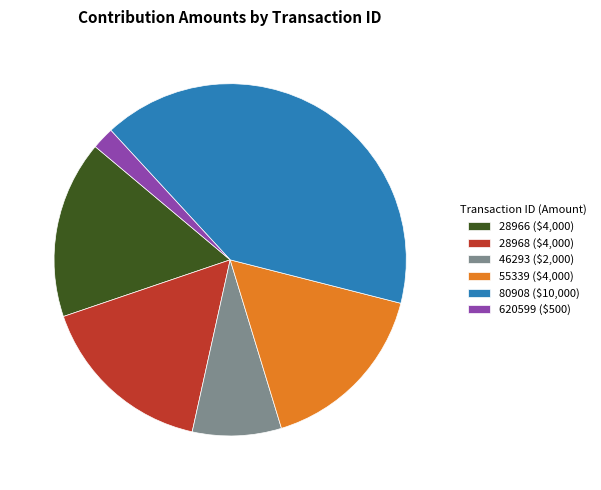

Is it true that 55339 ($4,000) is 5% of the pie?

False